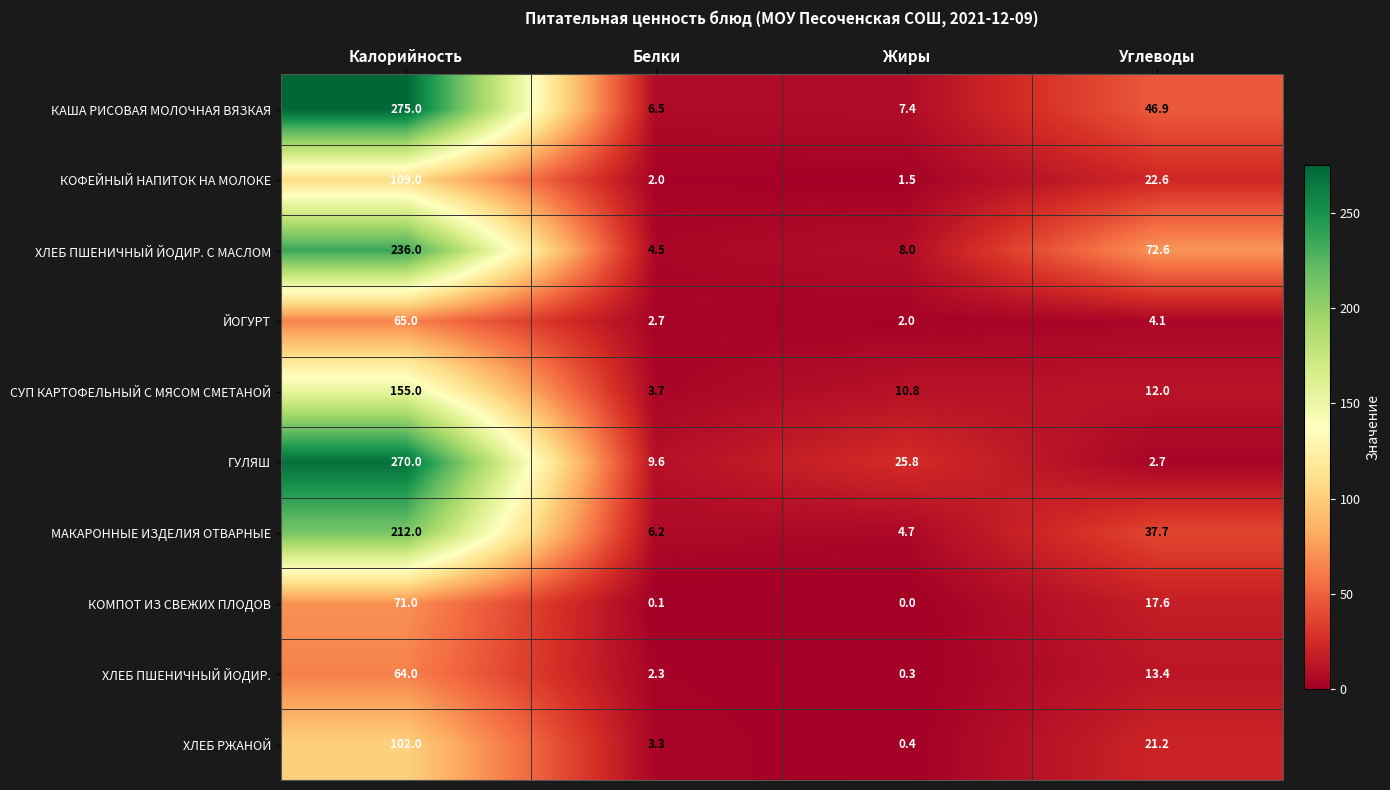

How many data points does each series have?

4